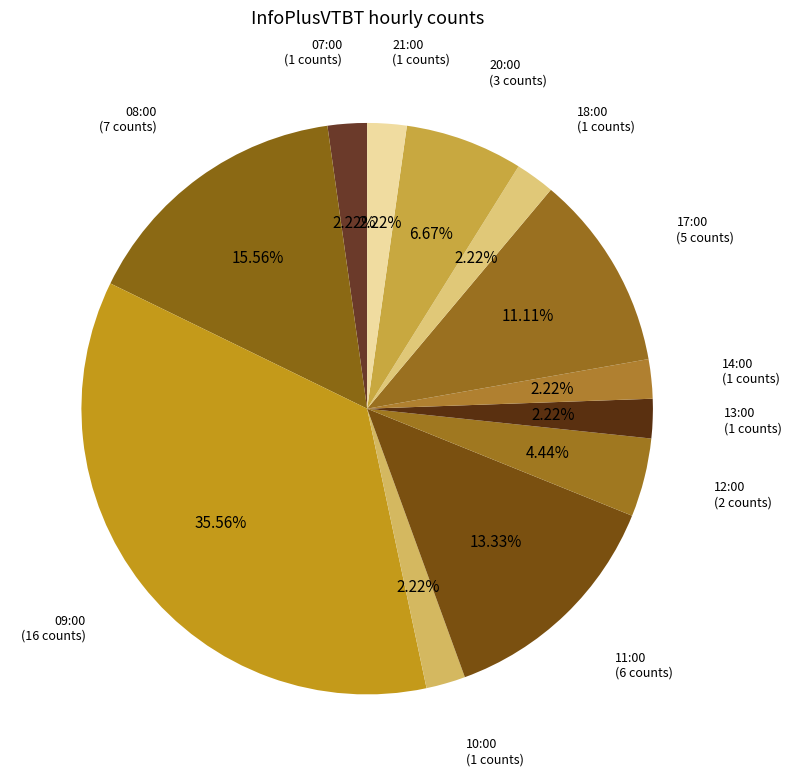

The 12:00 slice represents 4% of the pie. True or false?

True